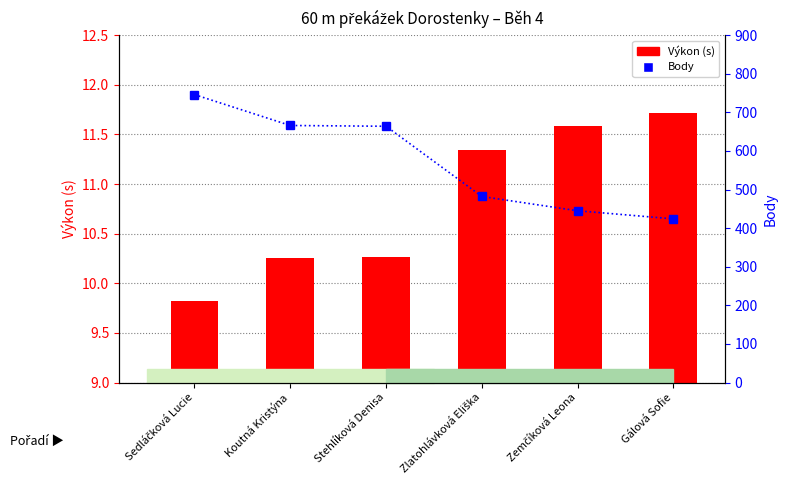

Where does the Body series first go above 664?

Sedláčková Lucie